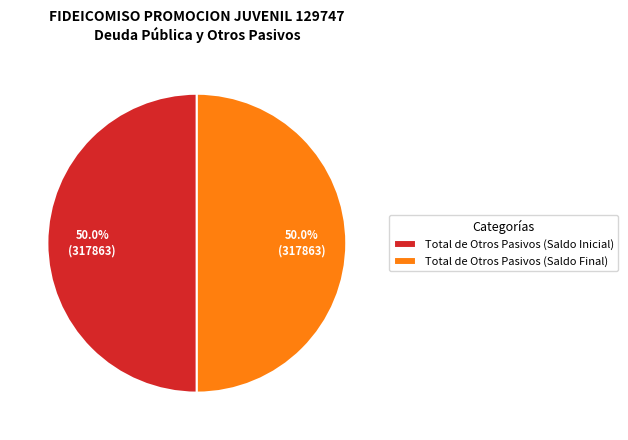

What percentage is NOT represented by Total de Otros Pasivos (Saldo Inicial)?

50.0%